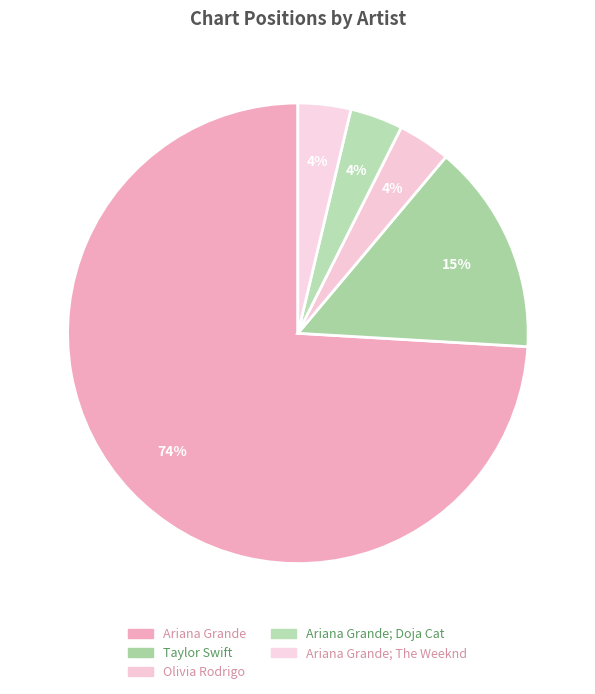

To the nearest percent, what is the combined percentage of Ariana Grande; The Weeknd and Ariana Grande; Doja Cat?

7%